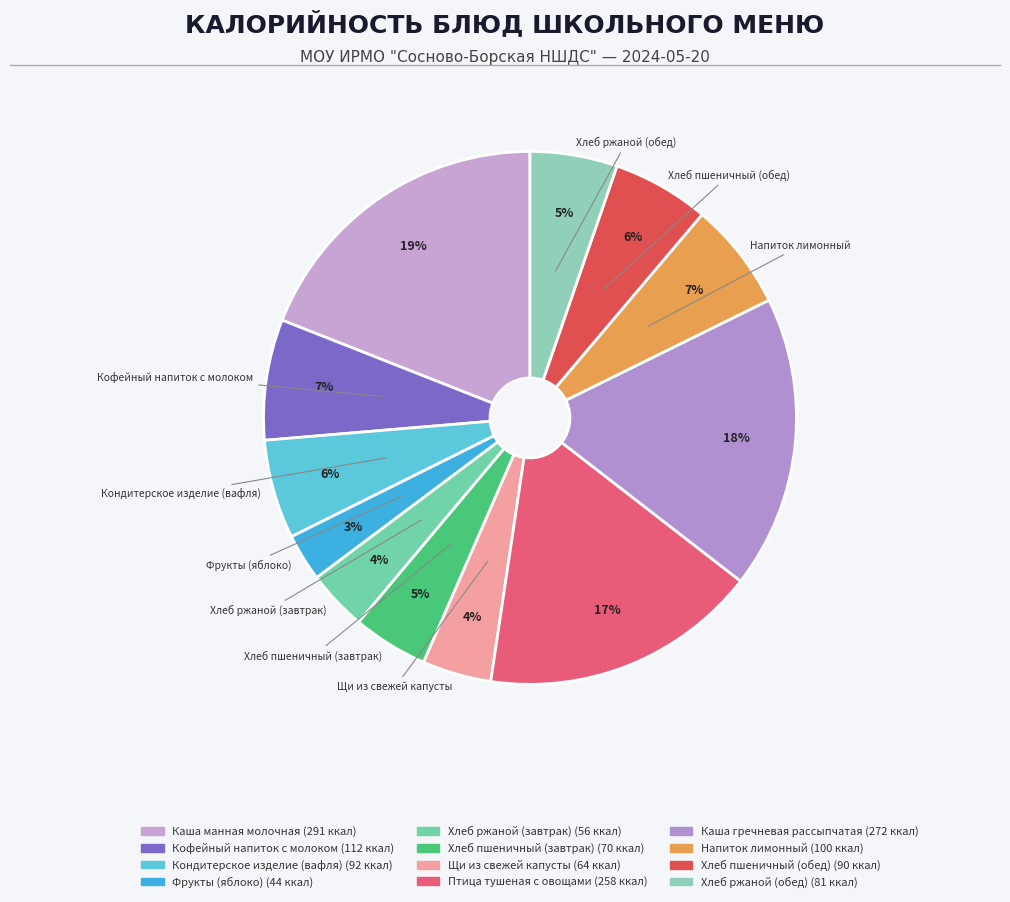

How many segments does this pie chart have?

12